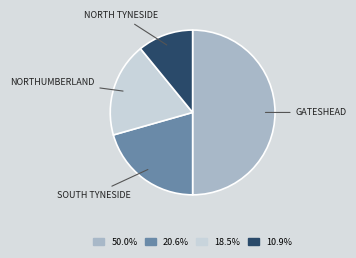

Rank the categories by value from highest to lowest.

Gateshead, South Tyneside, Northumberland, North Tyneside